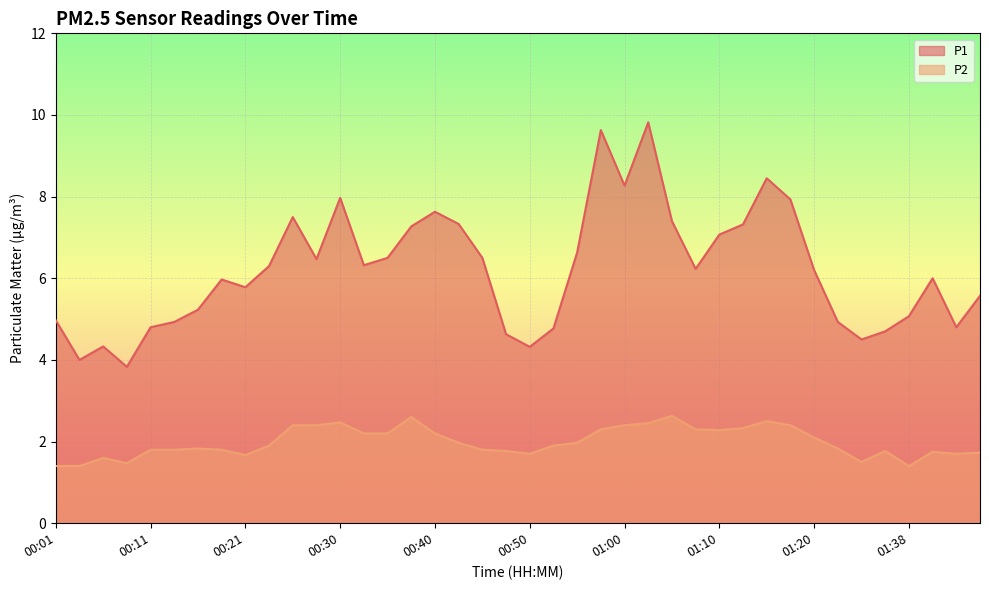

What position from the left is 00:38?

16